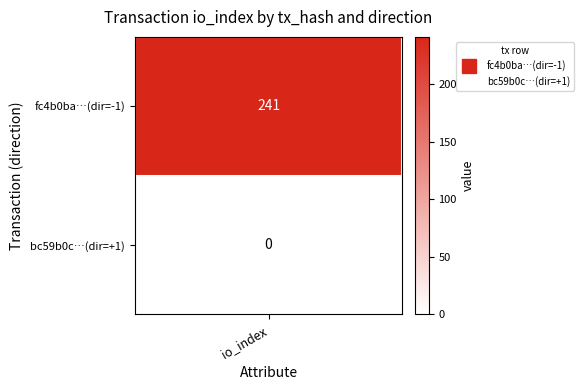

Reading left to right, extract all data points from this chart.

fc4b0ba04b79ab1f2ca025a97b82d114afffdc6: direction=-1	io_index=241
bc59b0c936d605d2b892dfcb1ef98ee66c0bfed: direction=1	io_index=0